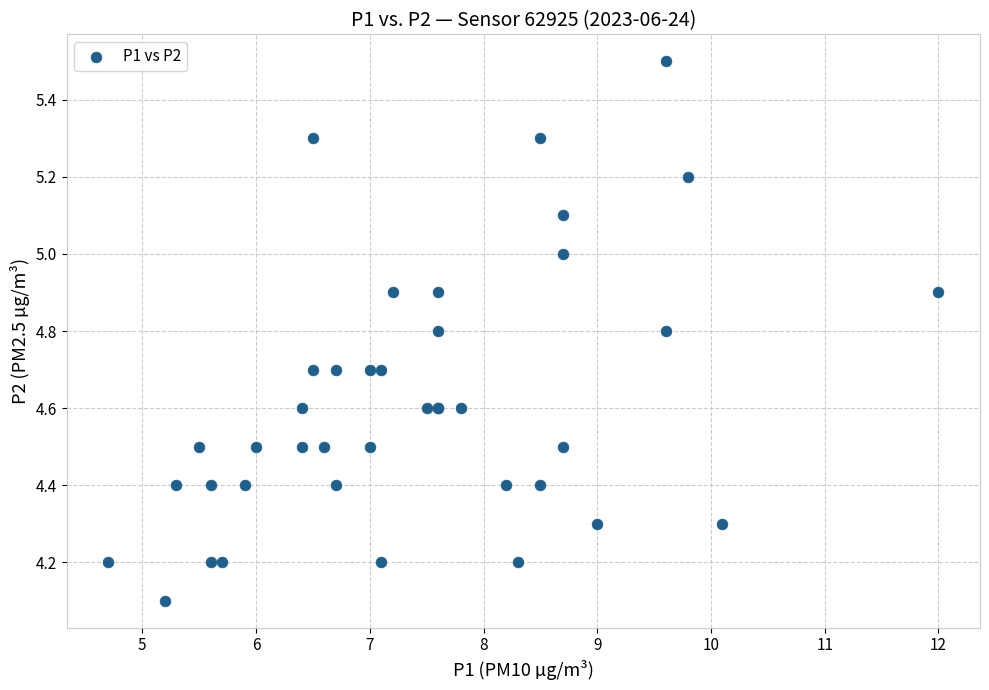

What Y value in the scatter plot is closest to 4?

4.1